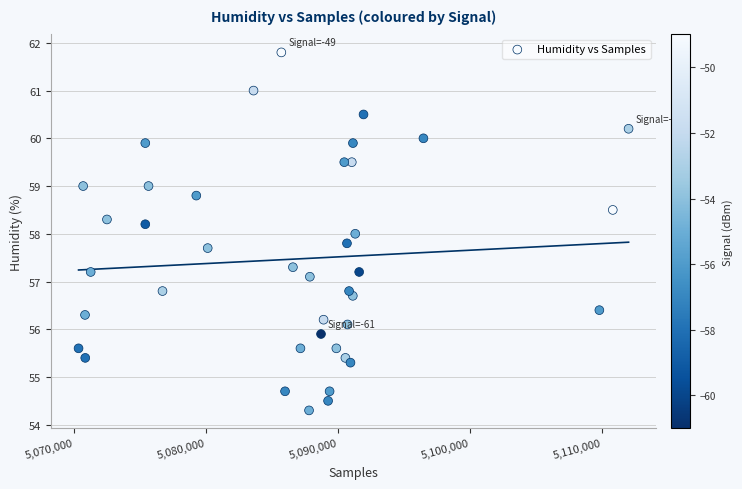

What is the range of X values (max minus min)?

41645.0